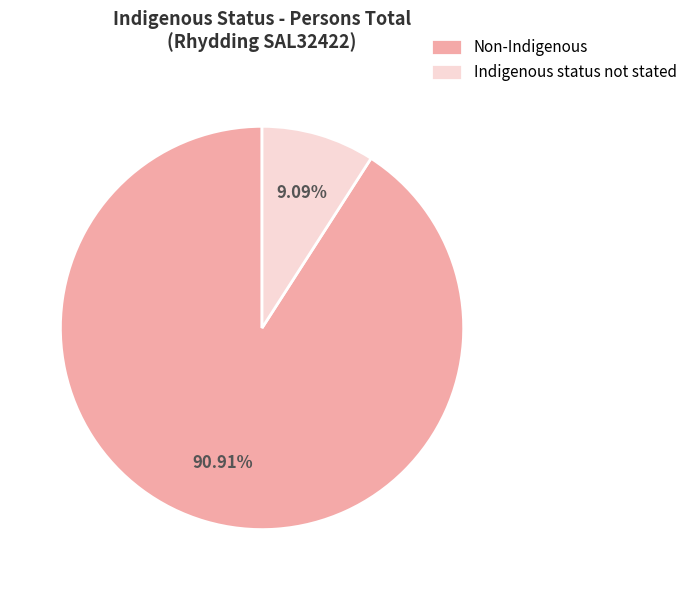

Which category accounts for the majority?

Non-Indigenous